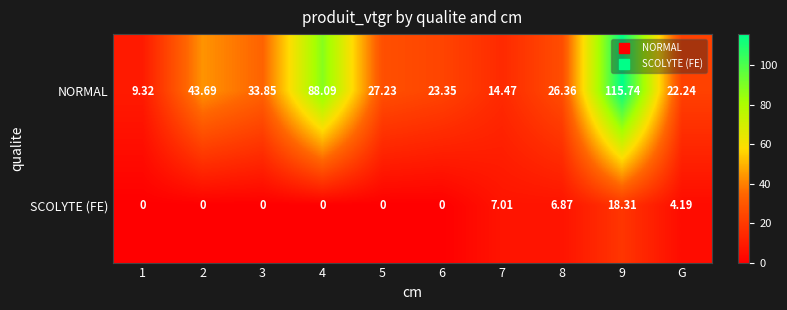

How many data points does each series have?

10